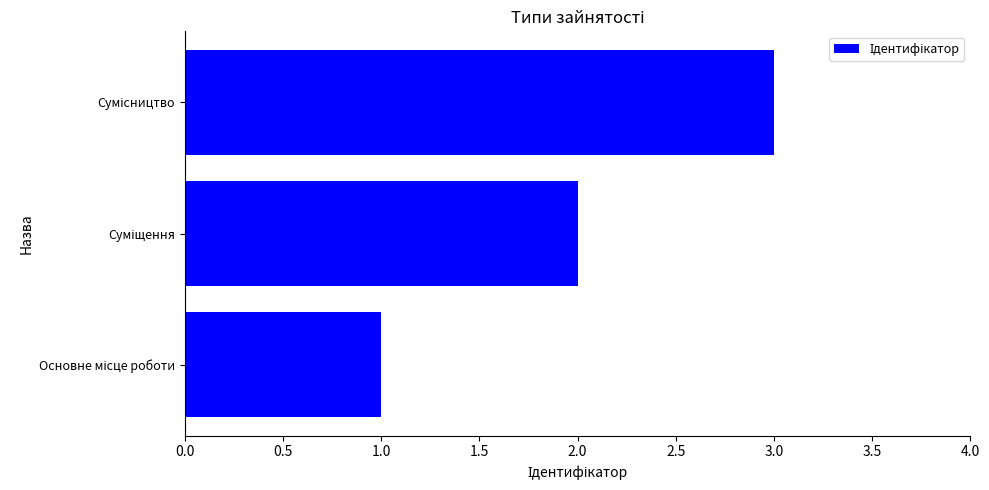

What is the maximum value shown in the chart?

3